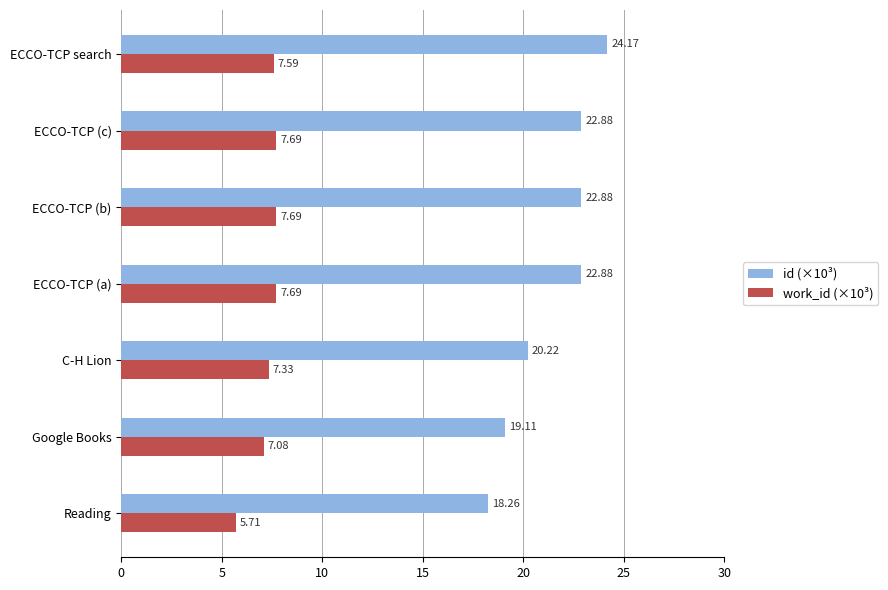

Count the number of categories in the chart.

7